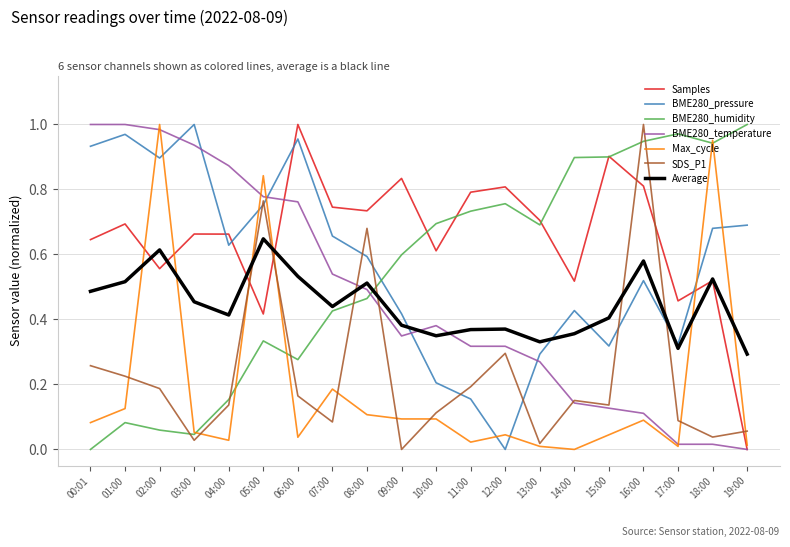

Which series has the largest total across all categories?

Samples